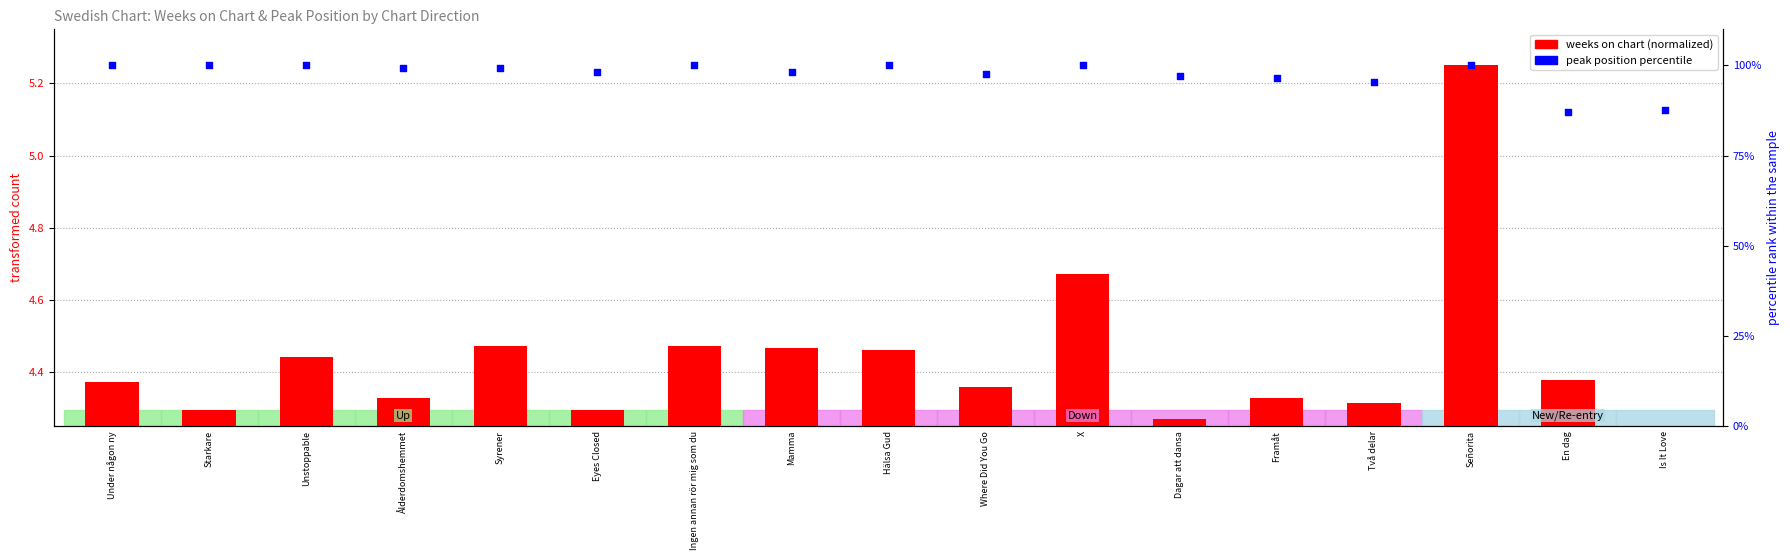

At how many categories does at least one series exceed 15?

17